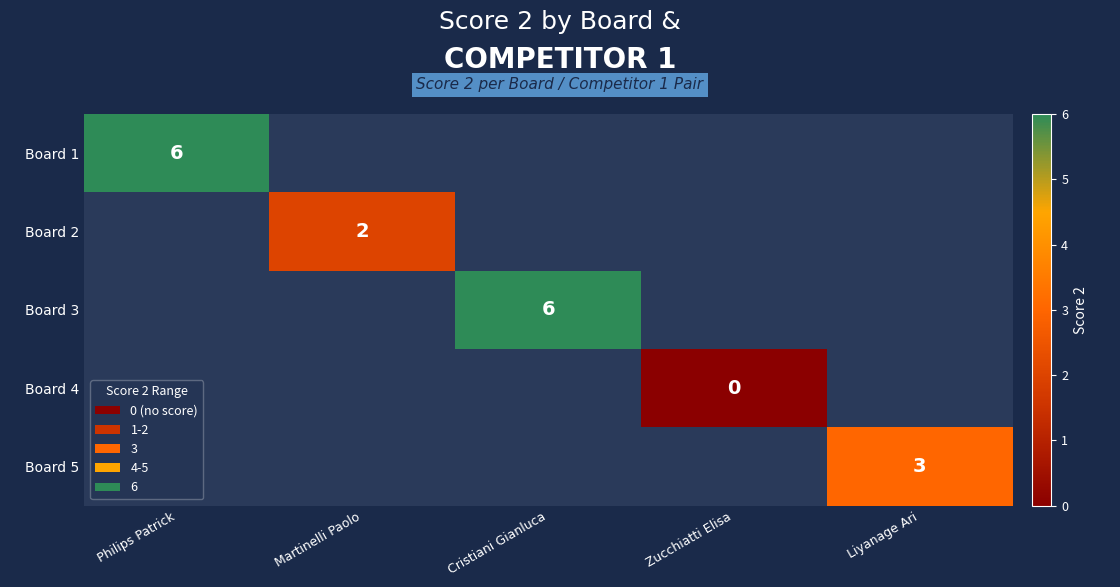

List the series in order of their overall mean, highest first.

Board 1, Board 2, Board 3, Board 4, Board 5